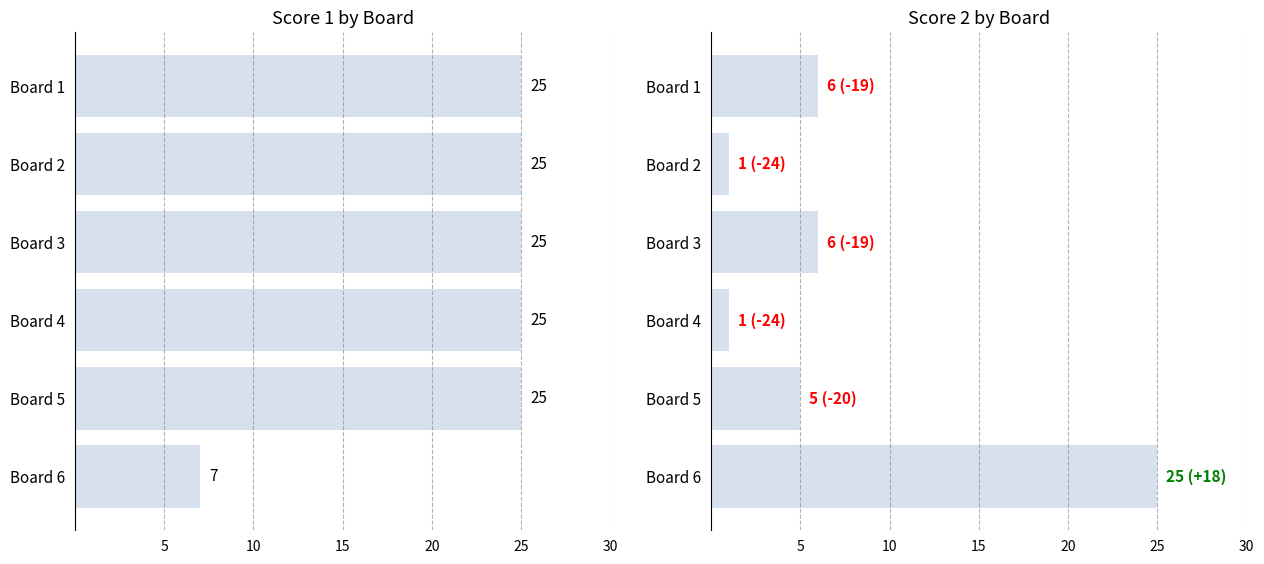

What is the approximate value of Score 1 at Board 3?

25